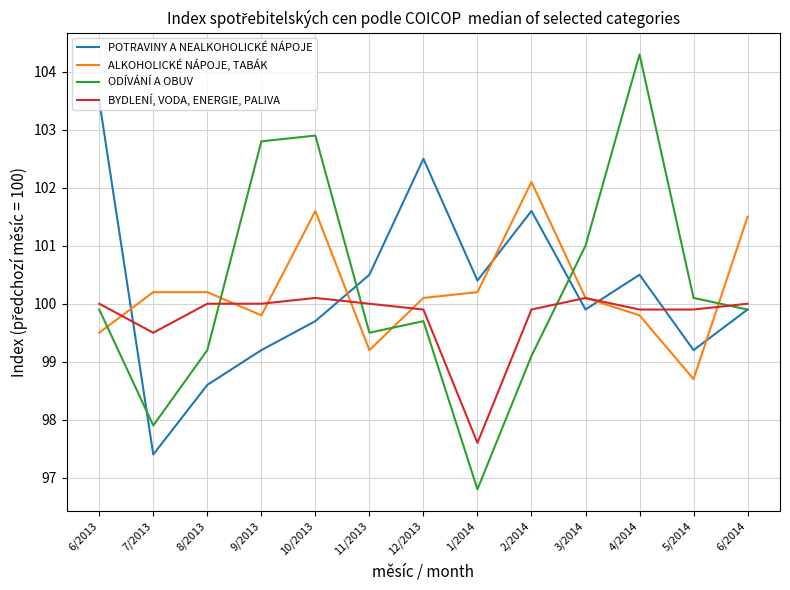

The ALKOHOLICKÉ NÁPOJE, TABÁK series shows 172.7 at 6/2013. True or false?

False